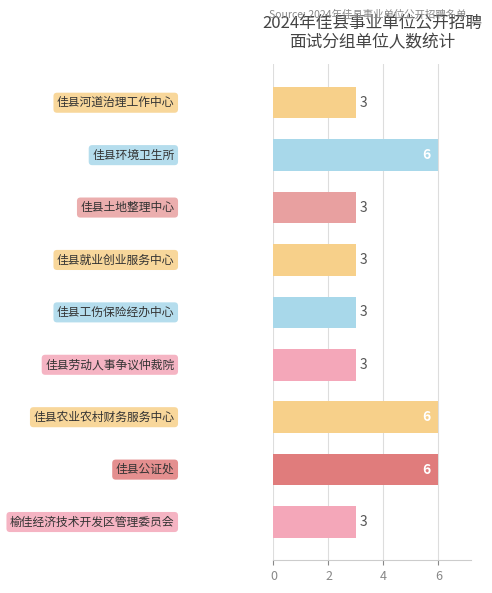

Reading bottom to top, transcribe all the data shown in this chart.

3	6	6	3	3	3	3	6	3